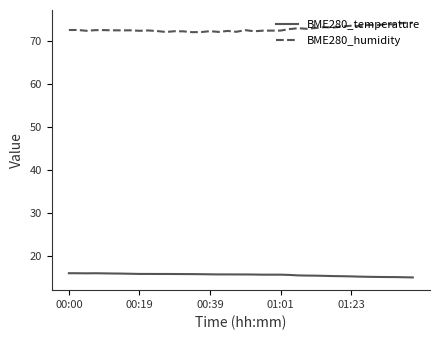

What is the difference between the maximum and minimum values in the BME280_humidity series?

2.2